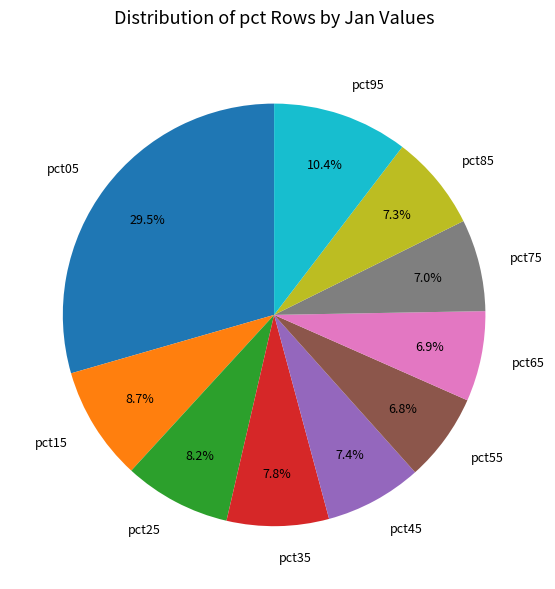

Is there any slice that represents more than half of the pie?

No